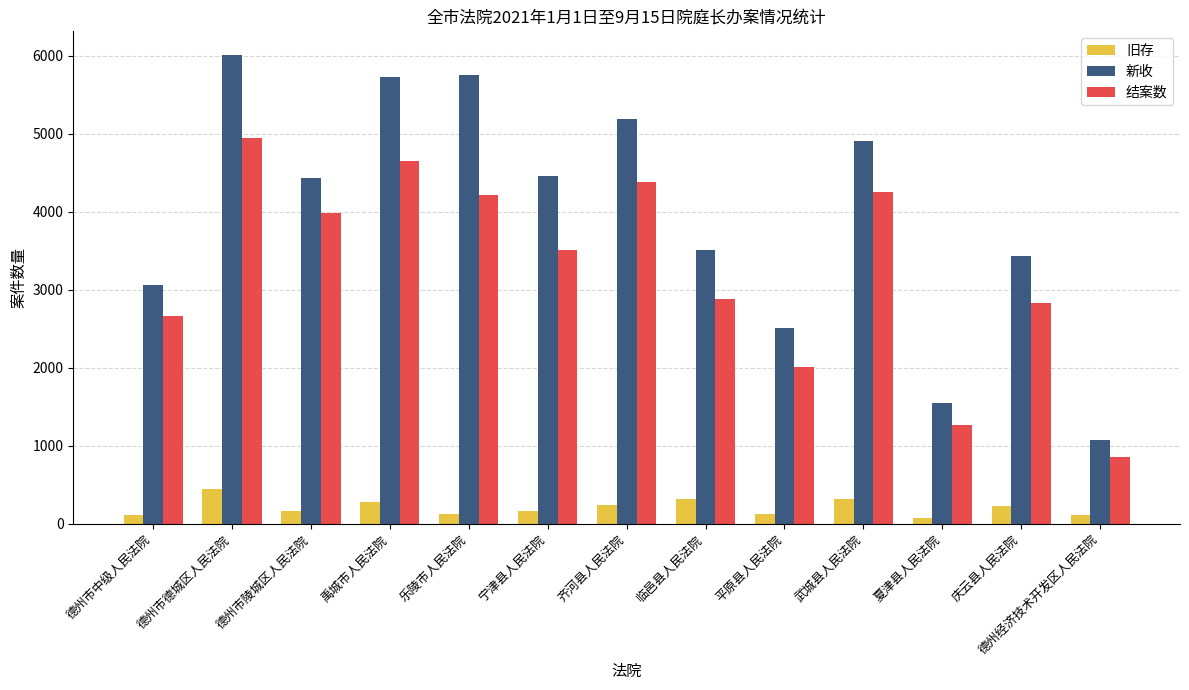

Which label corresponds to the largest value in the chart?

德州市德城区人民法院